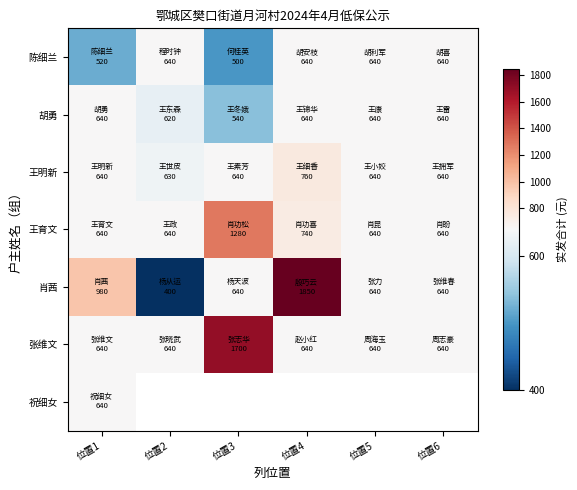

What is the difference between the maximum and minimum values in the 陈细兰 series?

140.0